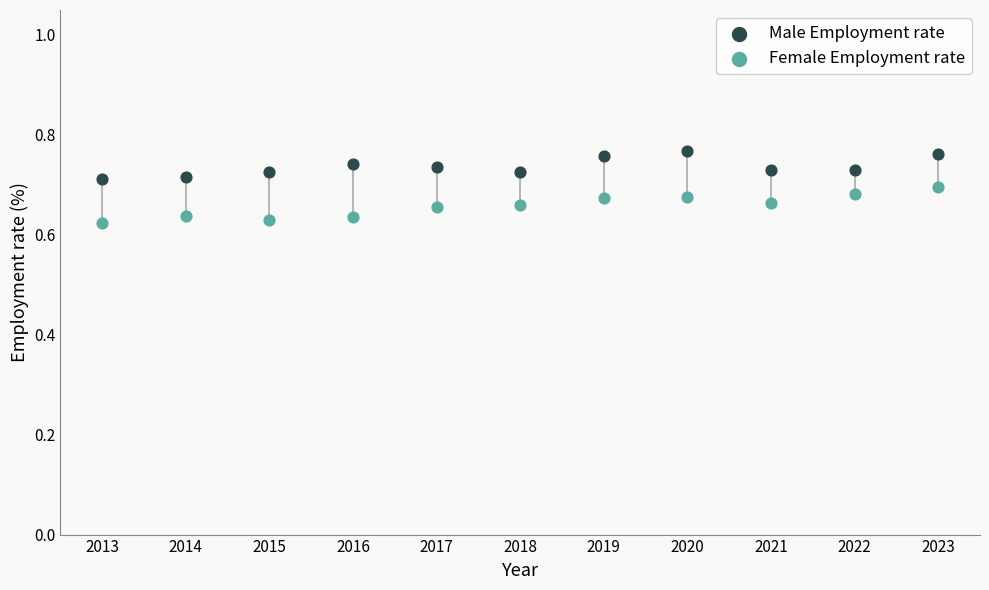

Which series has the widest spread of Y values?

Female Employment rate